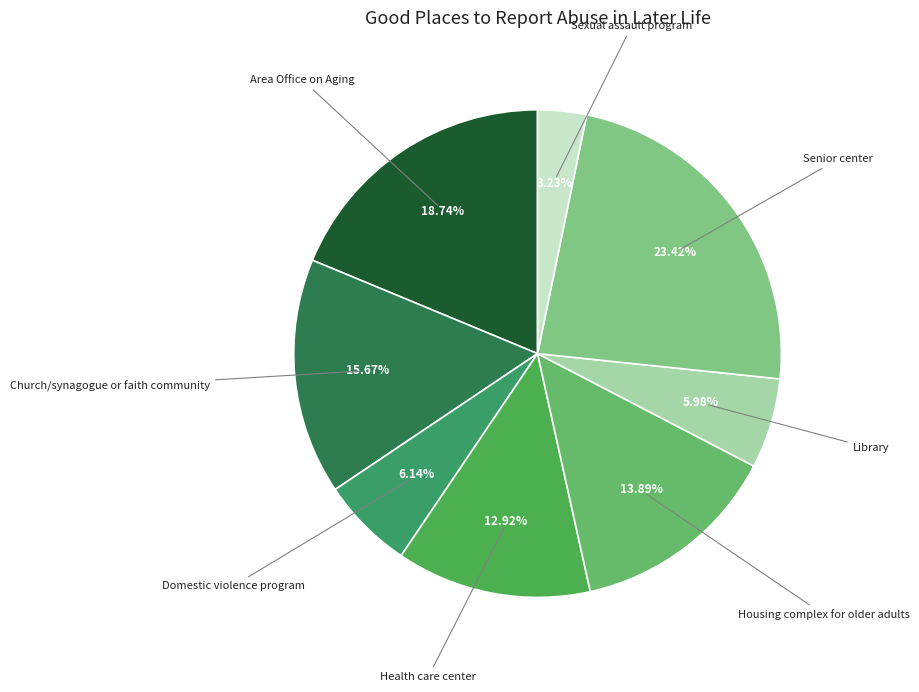

To the nearest percent, what is the difference between the largest and smallest slice percentages?

20%